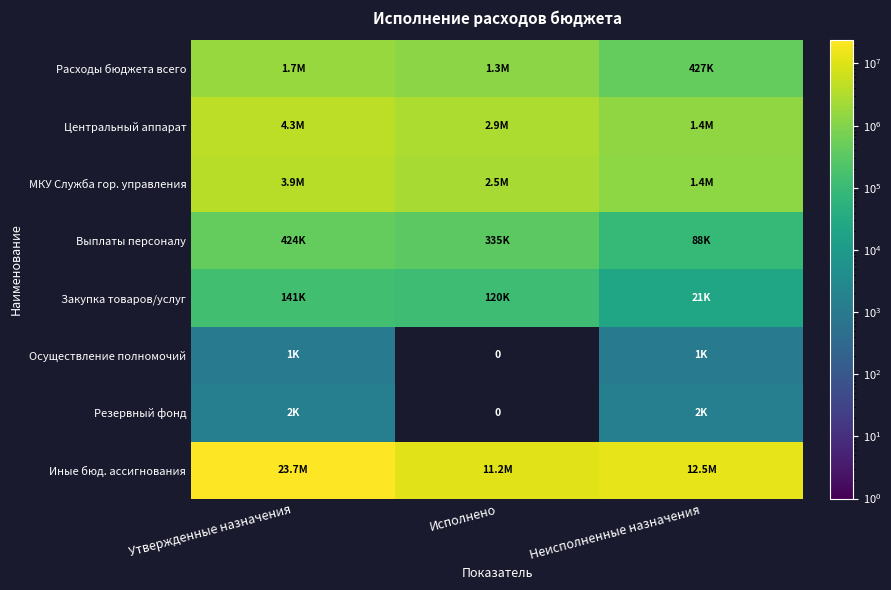

What value does the Центральный аппарат series have at Неисполненные назначения?

1447200.9